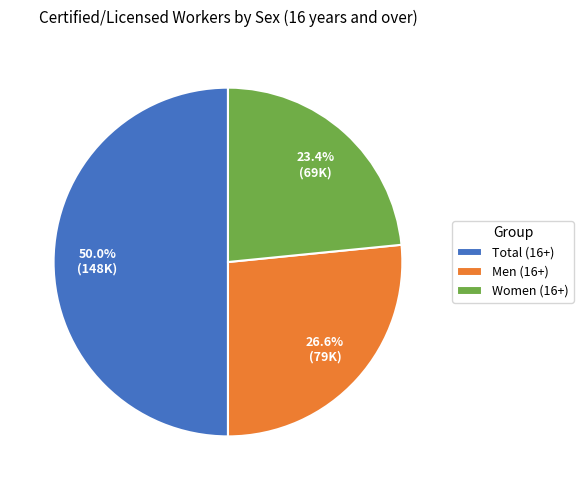

What is the majority slice?

Total (16+)